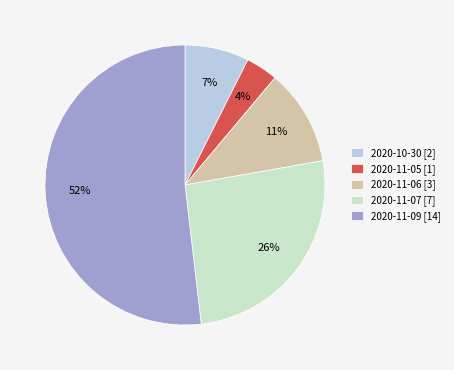

Count the number of slices in the pie.

5